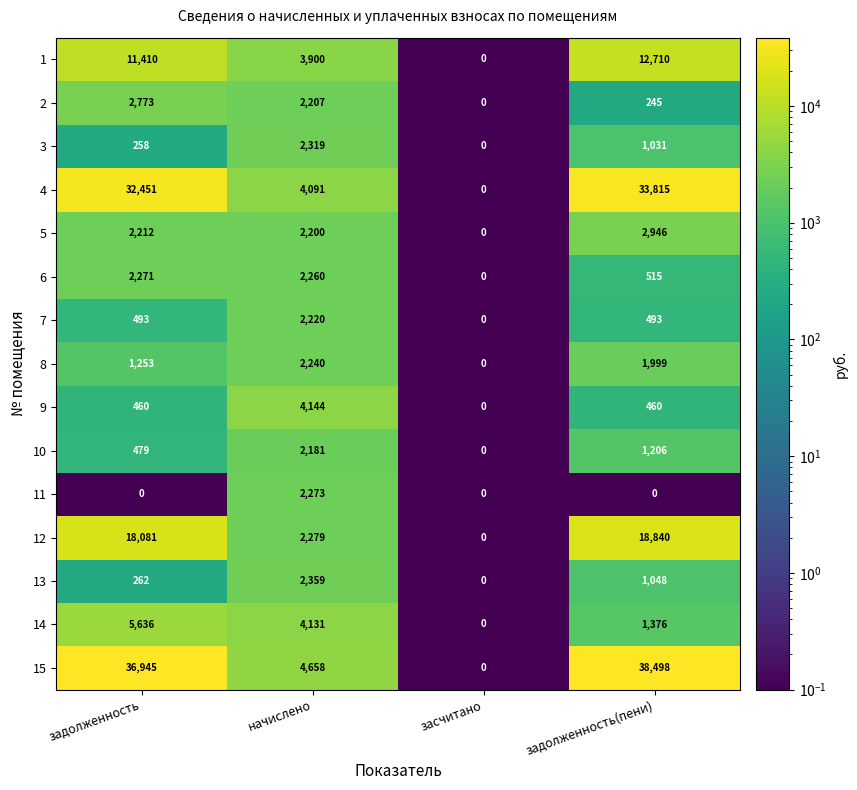

Is the value of 9 at задолженность(пени) greater than the value of 12 at засчитано?

Yes